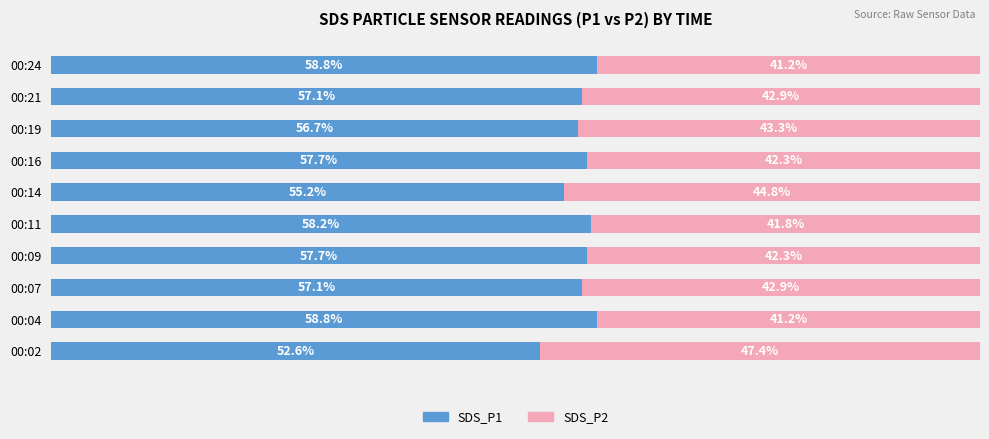

At which label is SDS_P1 closest to 55?

00:14